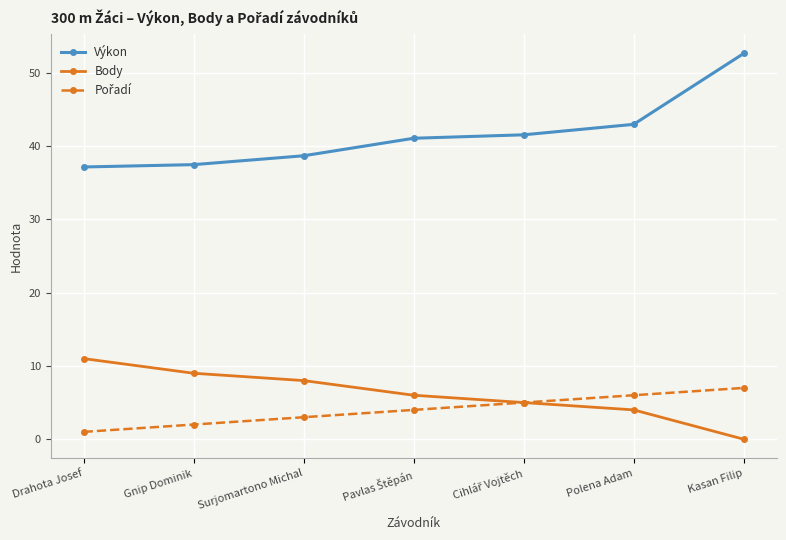

What is the spread (max minus min) of values at Gnip Dominik?

35.5